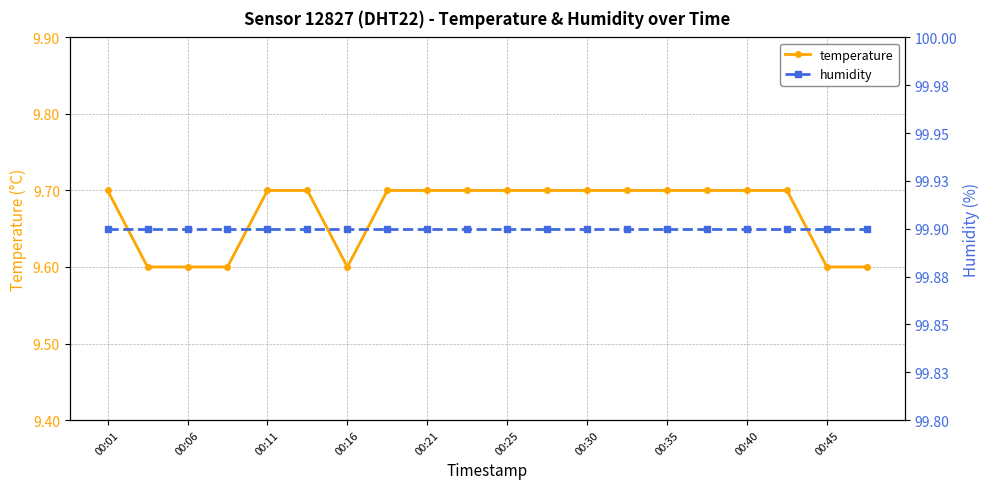

Which series has the widest spread of values?

temperature